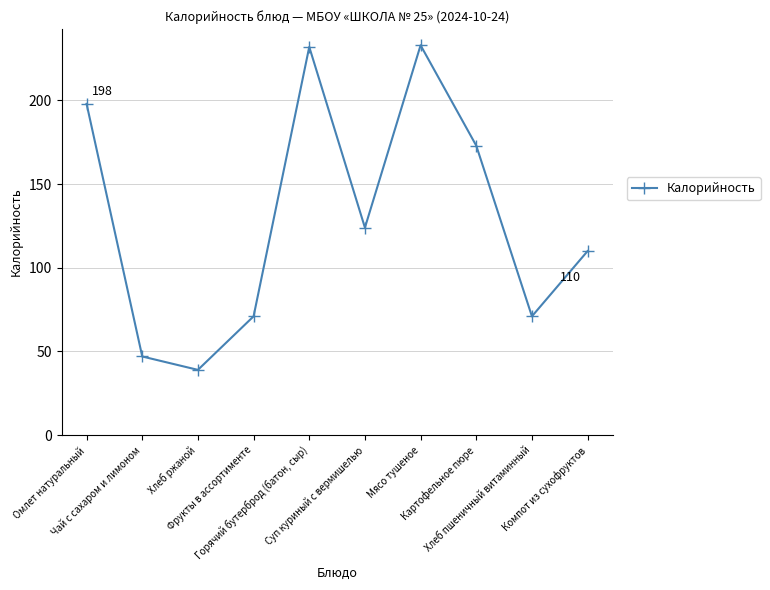

Approximately how many times larger is the value at Мясо тушеное compared to Фрукты в ассортименте?

3.3